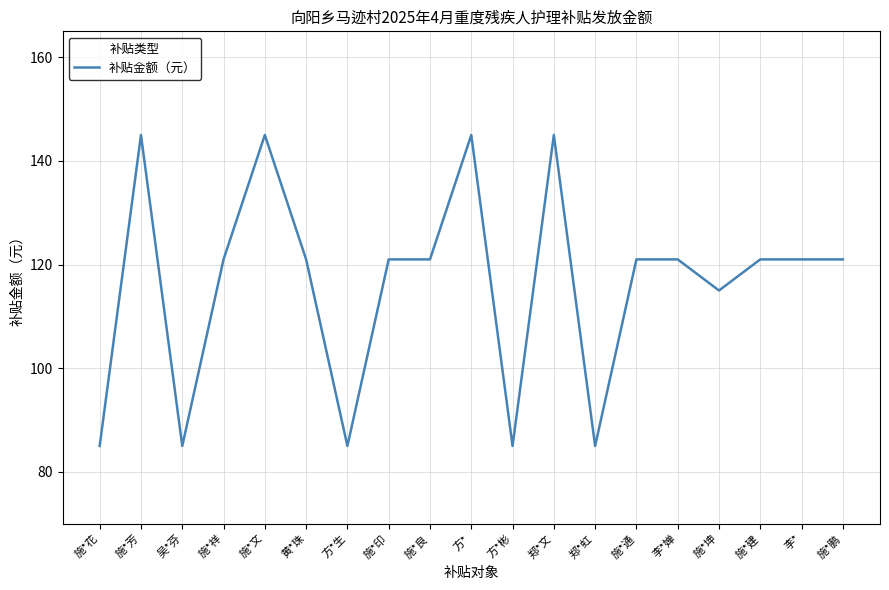

What is the smallest value displayed?

85